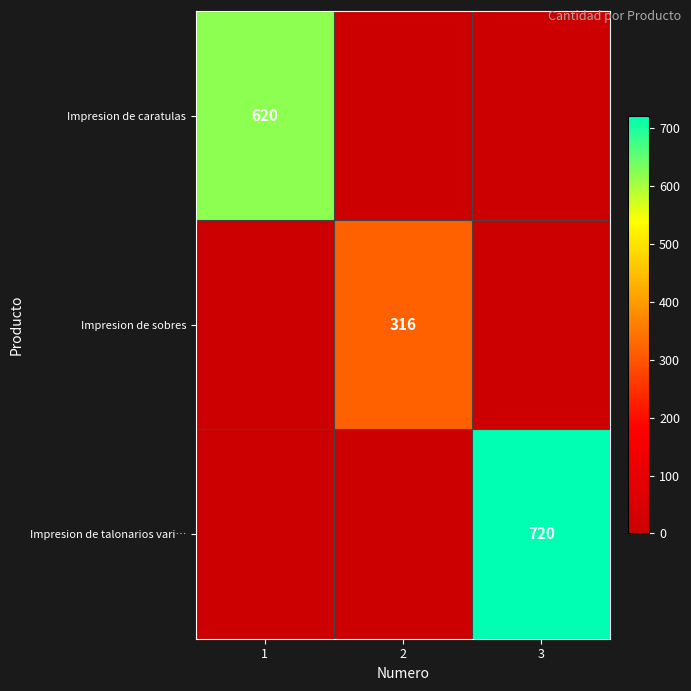

The value of Impresion de talonarios vari… at 3 is 161. True or false?

False